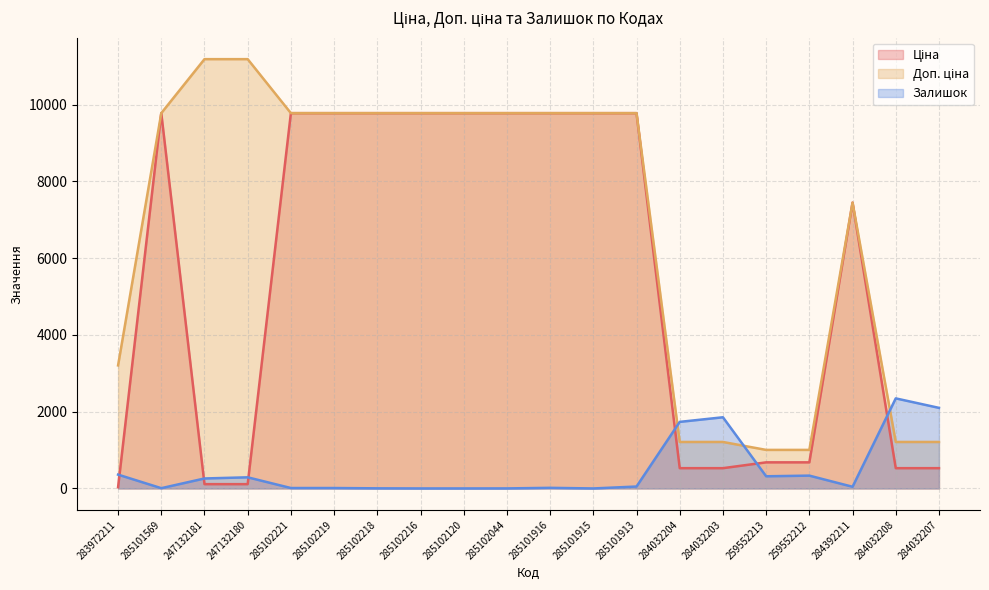

True or false: Доп. ціна has more than 0 interior local peaks.

True